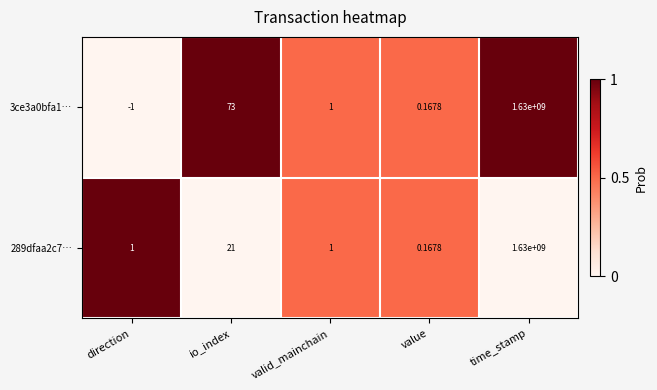

What is the total value across all series at time_stamp?

3260000000.0